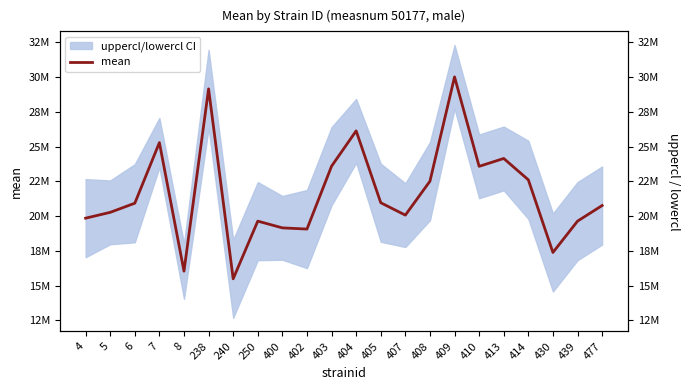

List the labels in order of value, largest first.

409, 238, 404, 7, 413, 403, 410, 414, 408, 405, 6, 477, 5, 407, 4, 250, 439, 400, 402, 430, 8, 240